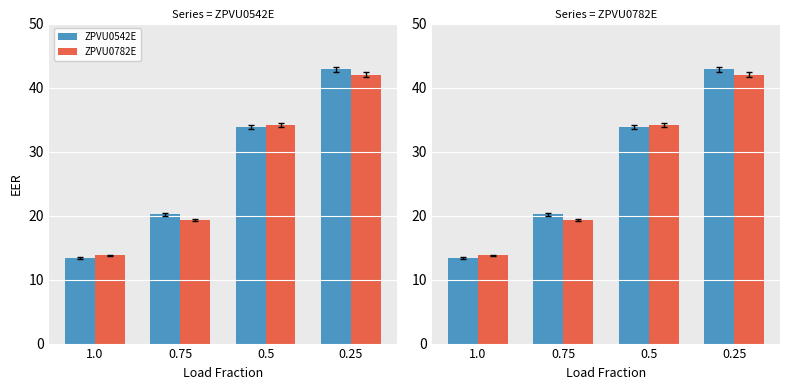

What is the difference between the maximum and second lowest values in the ZPVU0782E series?

22.7